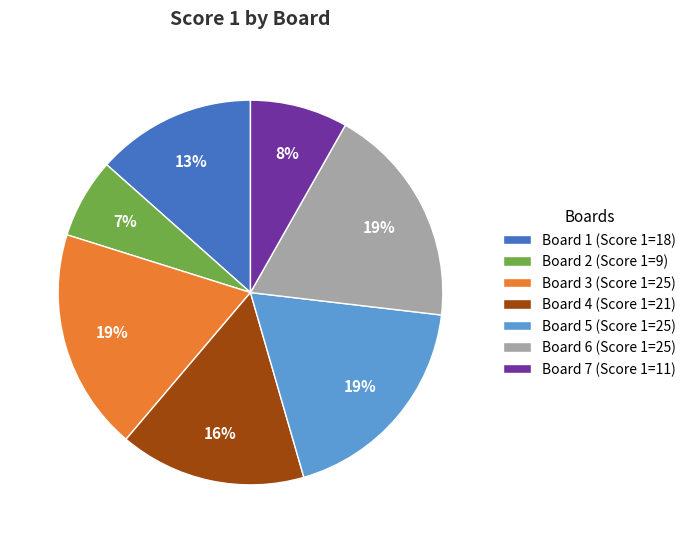

To the nearest percent, what percentage of the pie is Board 3?

19%